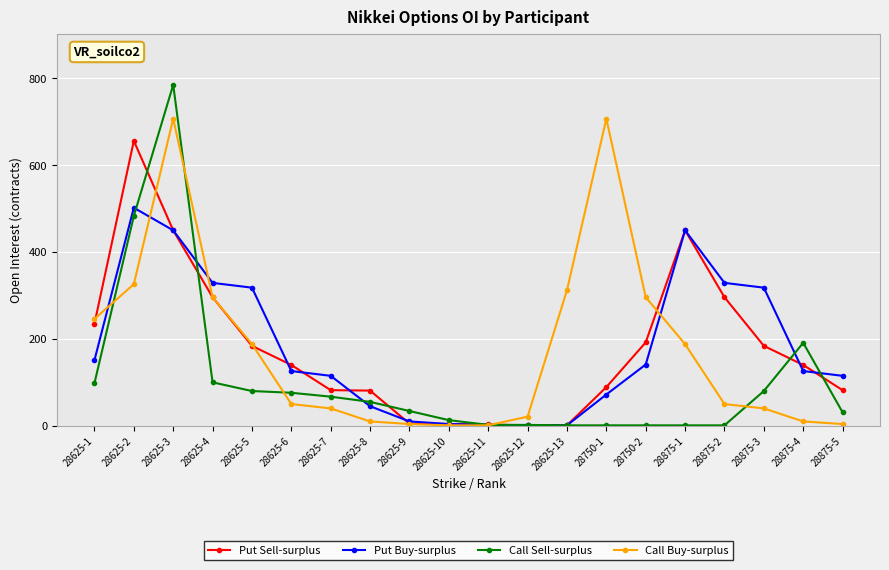

At which category does Put Buy-surplus reach its first local peak?

28625-2